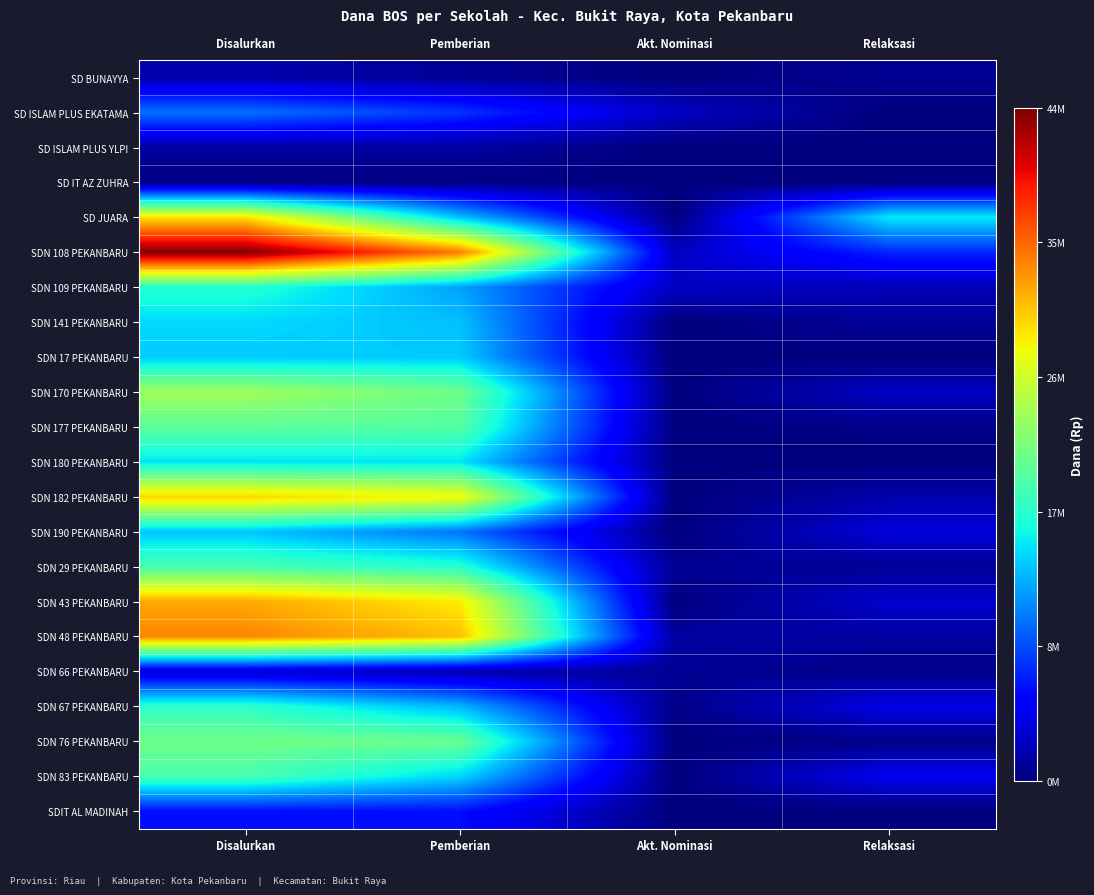

Reading left to right, transcribe all the data shown in this chart.

SD BUNAYYA: Disalurkan=1800000	Pemberian=900000	Akt. Nominasi=0	Relaksasi=900000
SD ISLAM PLUS EKATAMA: Disalurkan=10575000	Pemberian=7875000	Akt. Nominasi=2700000	Relaksasi=0
SD ISLAM PLUS YLPI: Disalurkan=1350000	Pemberian=1350000	Akt. Nominasi=0	Relaksasi=0
SD IT AZ ZUHRA: Disalurkan=225000	Pemberian=225000	Akt. Nominasi=0	Relaksasi=0
SD JUARA: Disalurkan=29700000	Pemberian=13950000	Akt. Nominasi=0	Relaksasi=15750000
SDN 108 PEKANBARU: Disalurkan=44325000	Pemberian=34425000	Akt. Nominasi=2700000	Relaksasi=7200000
SDN 109 PEKANBARU: Disalurkan=17550000	Pemberian=12600000	Akt. Nominasi=2700000	Relaksasi=2250000
SDN 141 PEKANBARU: Disalurkan=15075000	Pemberian=13950000	Akt. Nominasi=0	Relaksasi=1125000
SDN 17 PEKANBARU: Disalurkan=14400000	Pemberian=14400000	Akt. Nominasi=0	Relaksasi=0
SDN 170 PEKANBARU: Disalurkan=24075000	Pemberian=21375000	Akt. Nominasi=0	Relaksasi=2700000
SDN 177 PEKANBARU: Disalurkan=20475000	Pemberian=20025000	Akt. Nominasi=0	Relaksasi=450000
SDN 180 PEKANBARU: Disalurkan=15525000	Pemberian=15525000	Akt. Nominasi=0	Relaksasi=0
SDN 182 PEKANBARU: Disalurkan=30375000	Pemberian=28575000	Akt. Nominasi=0	Relaksasi=1800000
SDN 190 PEKANBARU: Disalurkan=14175000	Pemberian=10575000	Akt. Nominasi=0	Relaksasi=3600000
SDN 29 PEKANBARU: Disalurkan=19350000	Pemberian=17550000	Akt. Nominasi=900000	Relaksasi=900000
SDN 43 PEKANBARU: Disalurkan=32400000	Pemberian=29250000	Akt. Nominasi=0	Relaksasi=3150000
SDN 48 PEKANBARU: Disalurkan=33975000	Pemberian=31275000	Akt. Nominasi=1350000	Relaksasi=1350000
SDN 66 PEKANBARU: Disalurkan=3150000	Pemberian=1800000	Akt. Nominasi=900000	Relaksasi=450000
SDN 67 PEKANBARU: Disalurkan=18000000	Pemberian=13500000	Akt. Nominasi=450000	Relaksasi=4050000
SDN 76 PEKANBARU: Disalurkan=21600000	Pemberian=21150000	Akt. Nominasi=0	Relaksasi=450000
SDN 83 PEKANBARU: Disalurkan=19350000	Pemberian=14850000	Akt. Nominasi=0	Relaksasi=4500000
SDIT AL MADINAH: Disalurkan=6075000	Pemberian=6075000	Akt. Nominasi=0	Relaksasi=0